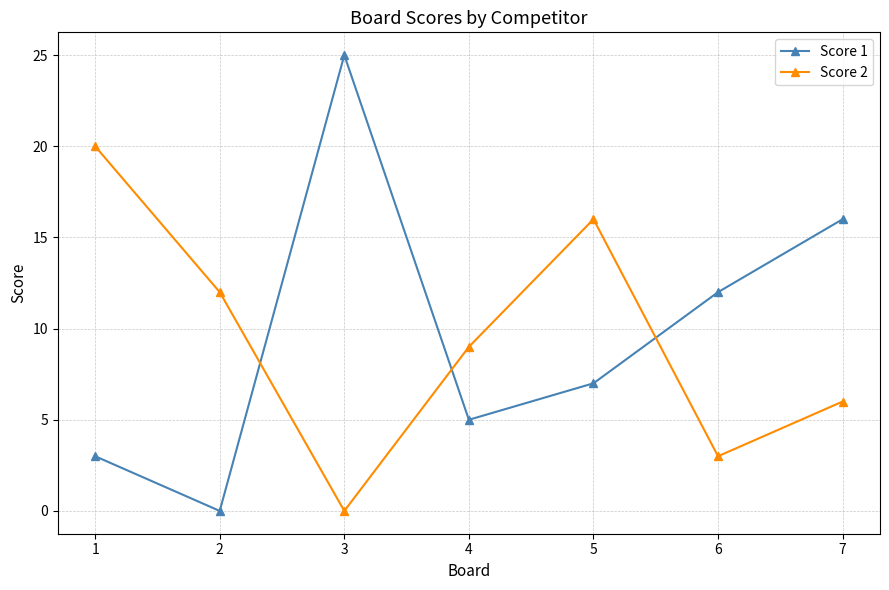

What is the highest value of the Score 1 series?

25